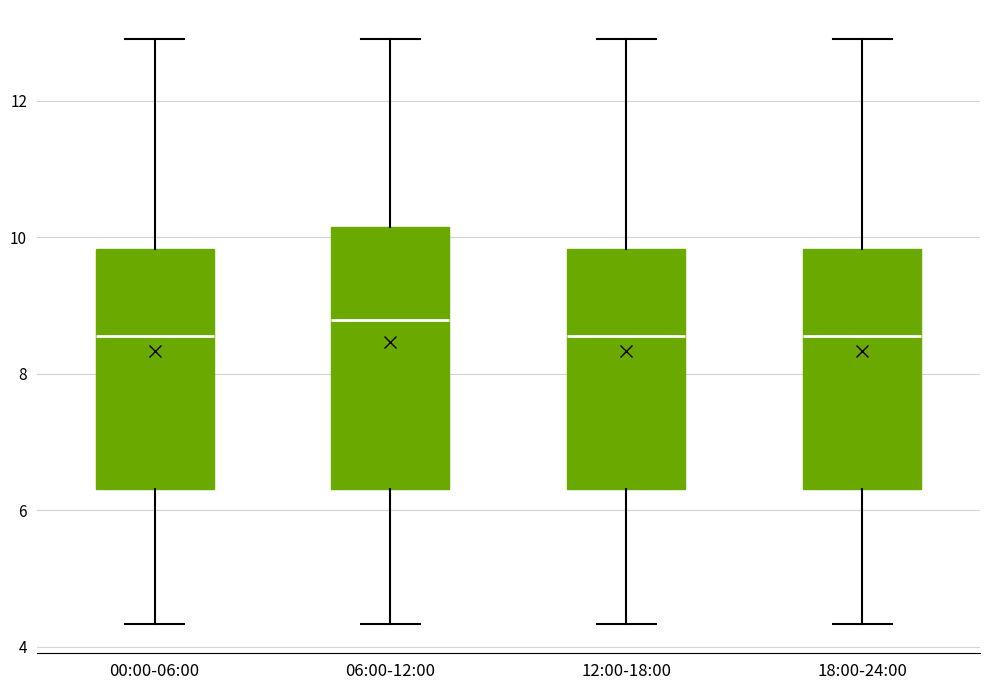

Reading left to right, transcribe this box plot: for each box, give where its median line is, the range the box spans, and where its two whiskers end, as read against the y-axis. The values are not printed on the chart, so give them approximately, as read against the axis.

00:00-06:00: median 8.6, box 6.4 to 9.8, whiskers 4.4 to 13.0
06:00-12:00: median 8.8, box 6.4 to 10.2, whiskers 4.4 to 13.0
12:00-18:00: median 8.6, box 6.4 to 9.8, whiskers 4.4 to 13.0
18:00-24:00: median 8.6, box 6.4 to 9.8, whiskers 4.4 to 13.0